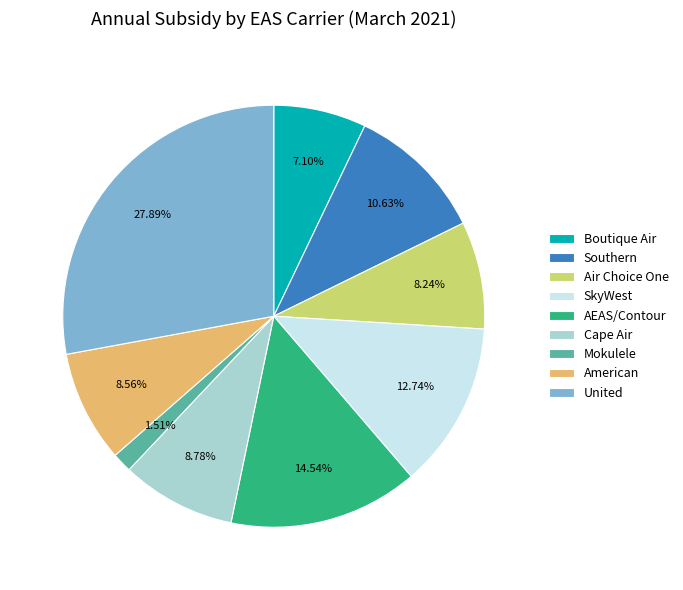

Which has a higher value, American or Mokulele?

American